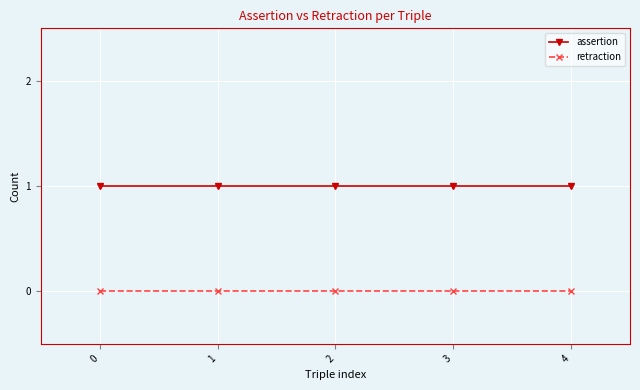

What is the sum of all assertion values?

5